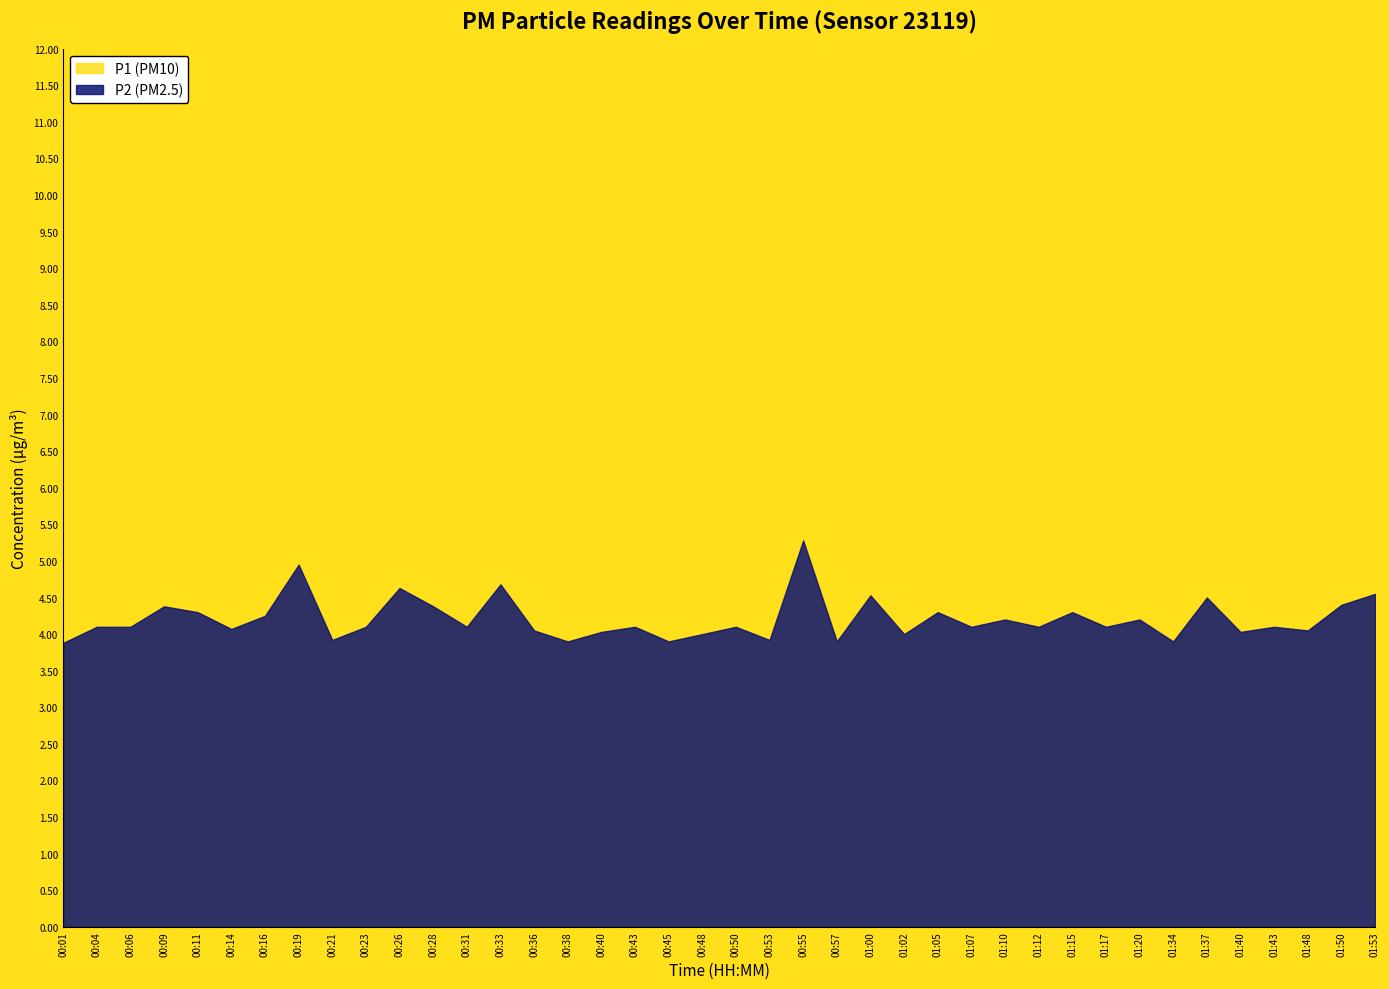

Reading left to right, what are all the values shown in this chart?

P1: 4.1	4.3	4.3	4.6	4.5	4.3	4.5	10.6	4.1	4.3	4.9	4.6	4.3	5.0	4.2	4.1	4.2	4.3	4.1	4.2	4.3	4.1	5.7	4.1	4.7	4.2	4.5	4.3	4.4	4.3	4.5	4.3	4.4	4.1	4.8	4.2	4.3	4.2	4.6	4.8
P2: 3.9	4.1	4.1	4.4	4.3	4.1	4.2	5.0	3.9	4.1	4.6	4.4	4.1	4.7	4.0	3.9	4.0	4.1	3.9	4.0	4.1	3.9	5.3	3.9	4.5	4.0	4.3	4.1	4.2	4.1	4.3	4.1	4.2	3.9	4.5	4.0	4.1	4.0	4.4	4.5